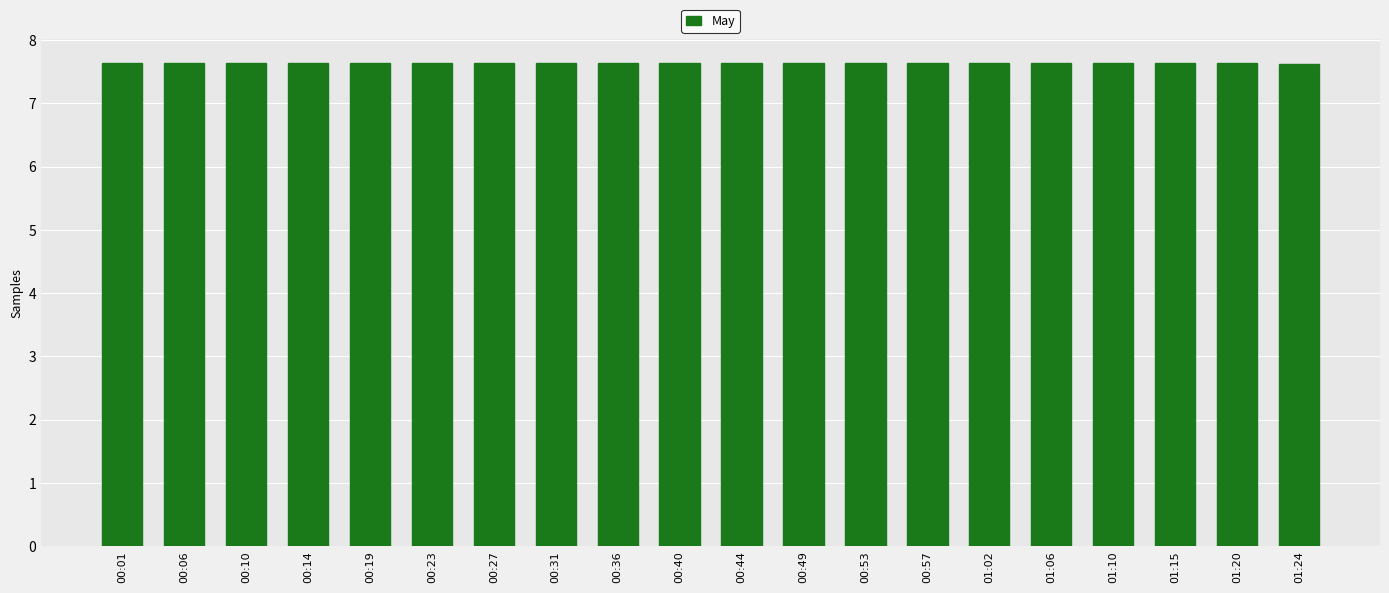

Reading left to right, extract all data points from this chart.

00:01=7.6	00:06=7.6	00:10=7.6	00:14=7.6	00:19=7.6	00:23=7.6	00:27=7.6	00:31=7.6	00:36=7.6	00:40=7.6	00:44=7.6	00:49=7.6	00:53=7.6	00:57=7.6	01:02=7.6	01:06=7.6	01:10=7.6	01:15=7.6	01:20=7.6	01:24=7.6